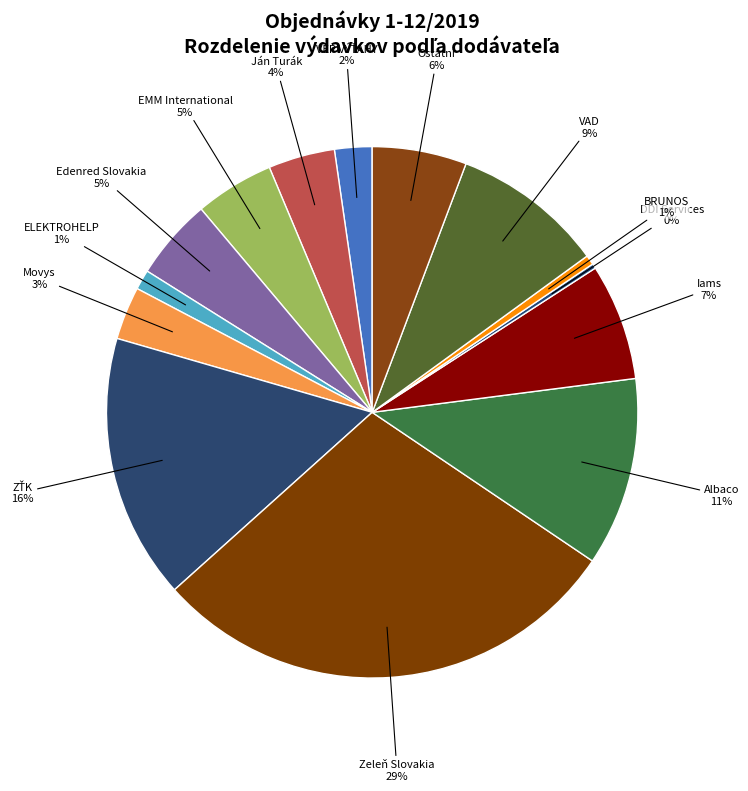

How many segments does this pie chart have?

14